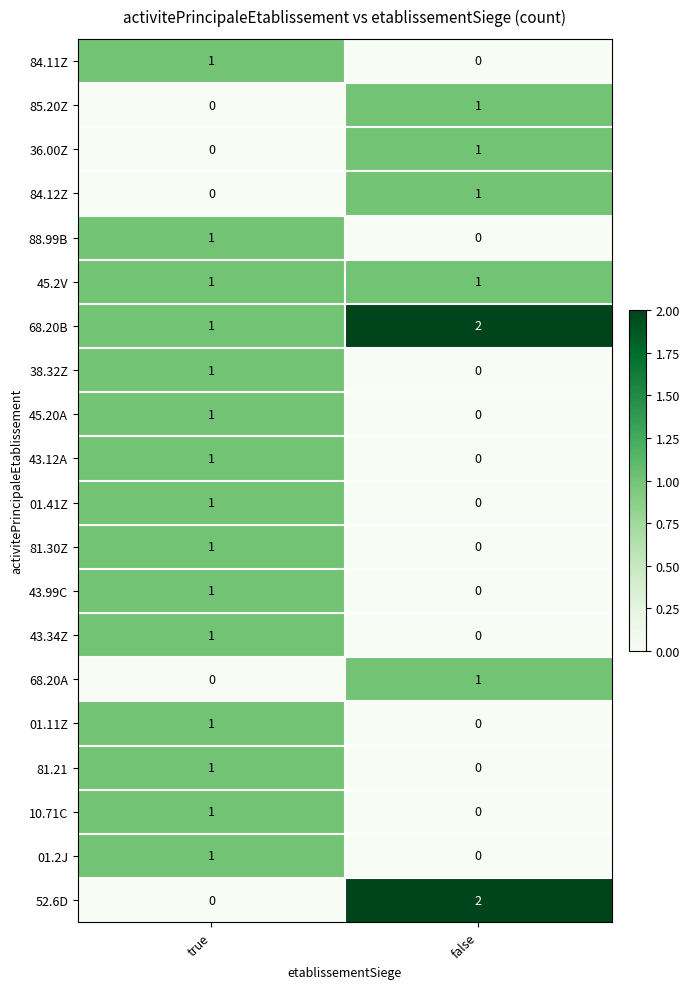

Which series has the largest total across all categories?

68.20B